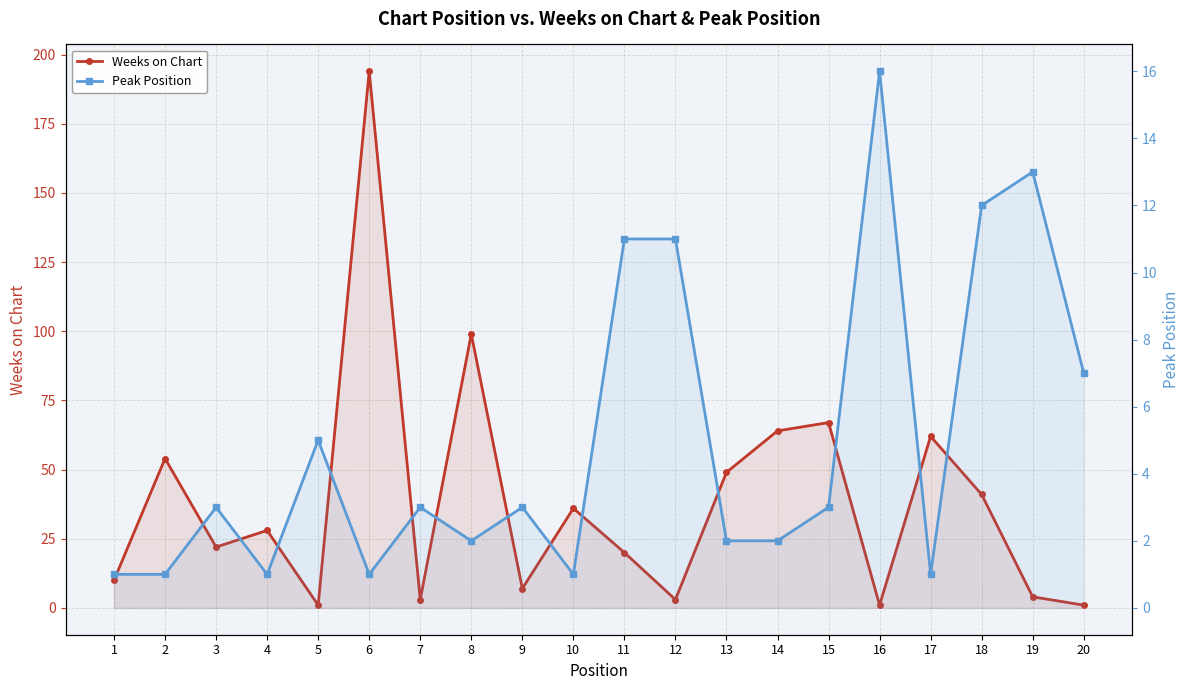

What is the value of the Weeks on Chart point at the 9th from the left?

7